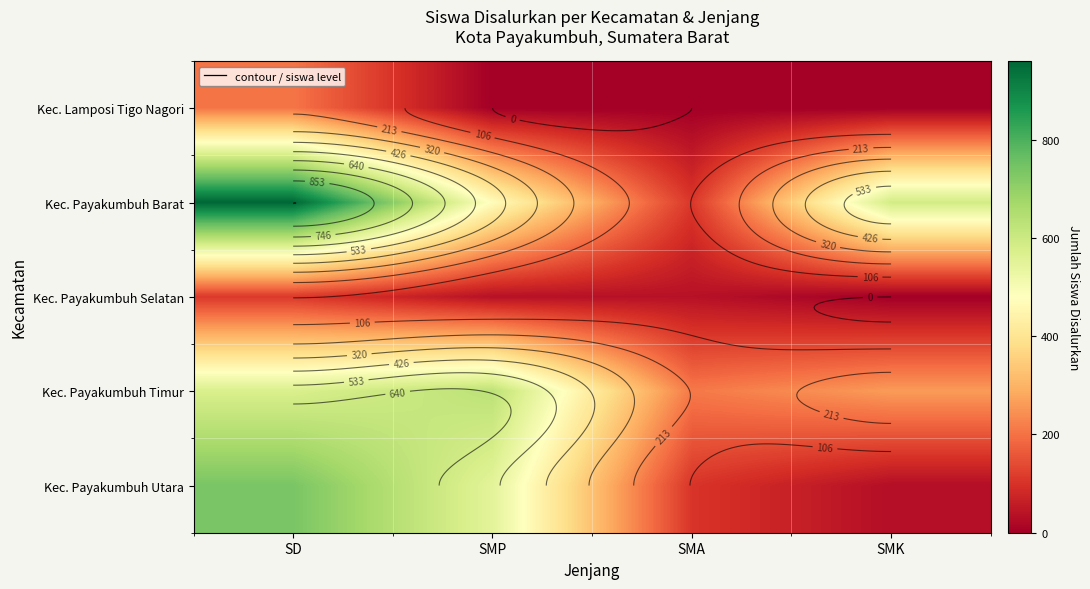

Read the Kec. Payakumbuh Selatan value at SMP, to the nearest 10.

40